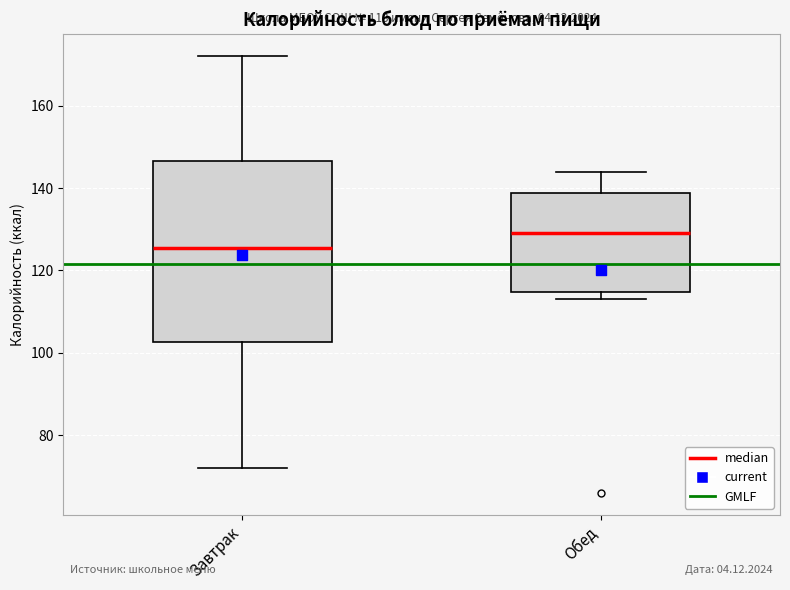

Which box's median line is the highest?

Обед